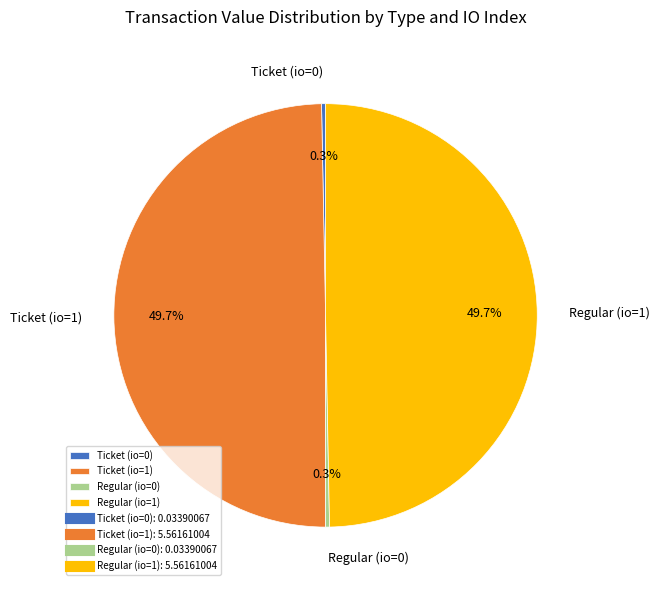

To the nearest percent, what is the difference between the largest and smallest slice percentages?

49%